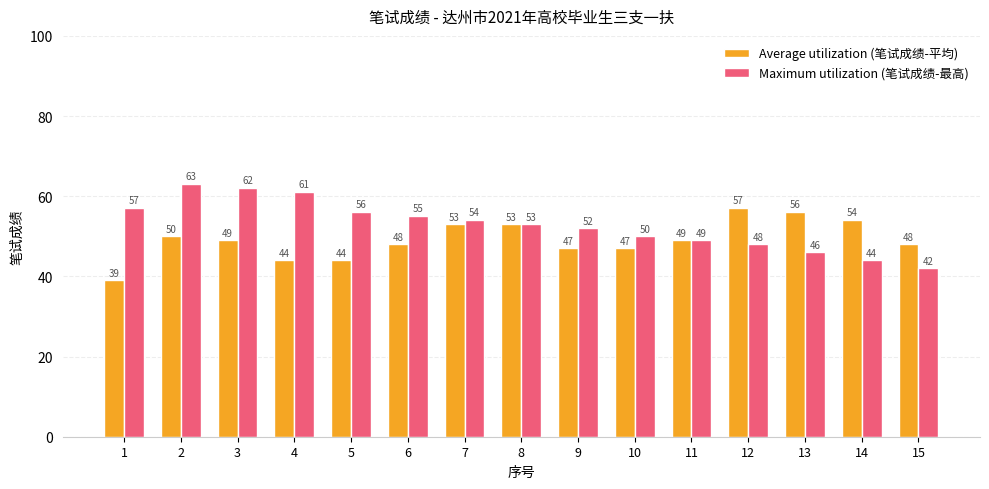

How many groups of bars are there?

15